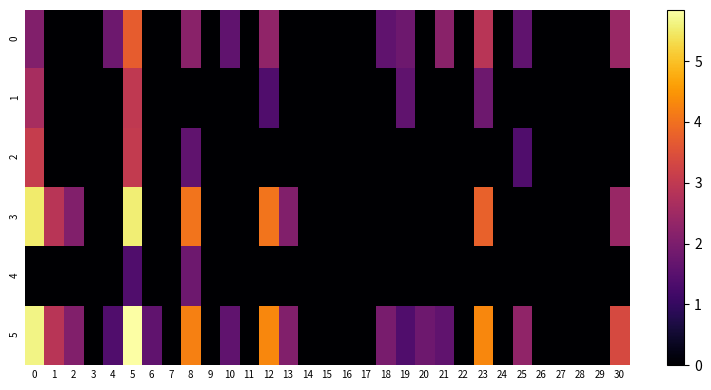

At how many categories does at least one series exceed 4?

5